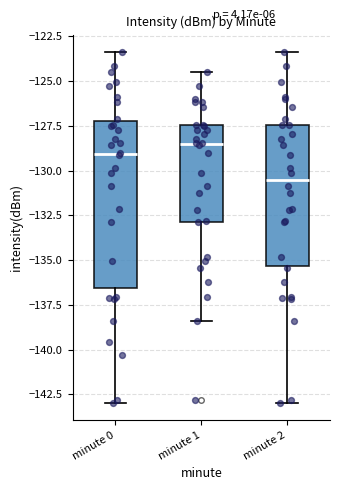

Reading left to right, transcribe this box plot: for each box, give where its median line is, the range the box spans, and where its two whiskers end, as read against the y-axis. The values are not printed on the chart, so give them approximately, as read against the axis.

minute 0: median -129.0, box -136.5 to -127.0, whiskers -143.0 to -123.5
minute 1: median -128.5, box -133.0 to -127.5, whiskers -138.5 to -124.5
minute 2: median -130.5, box -135.5 to -127.5, whiskers -143.0 to -123.5